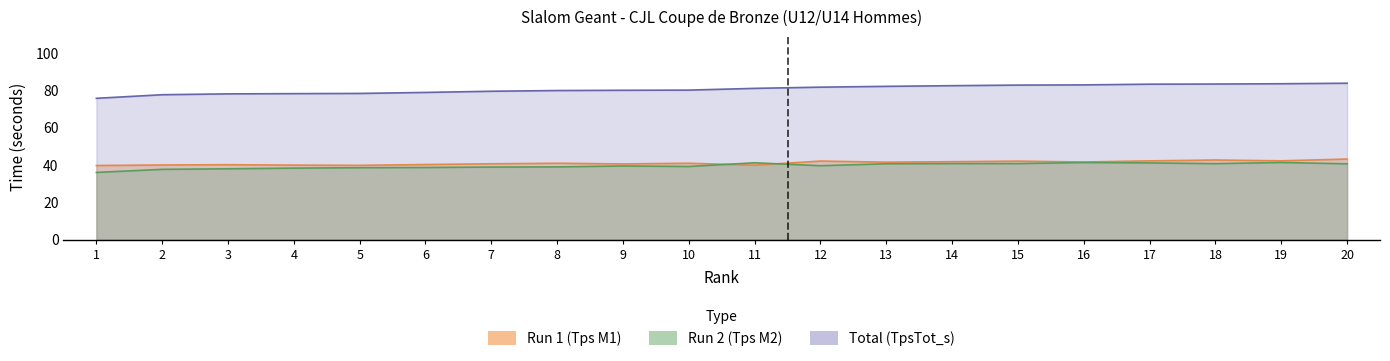

What is the approximate value of Run 2 (Tps M2) at 16?

41.2